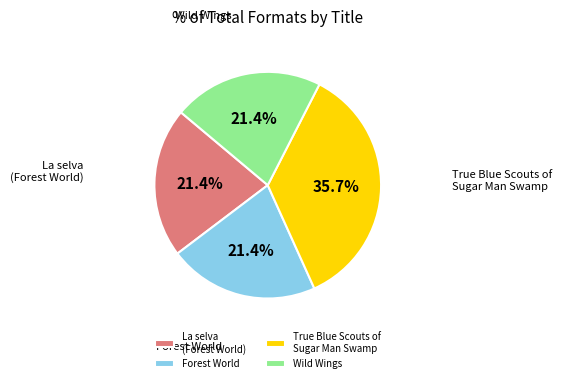

To the nearest percent, what is the combined percentage of La selva (Forest World) and True Blue Scouts of Sugar Man Swamp?

57%